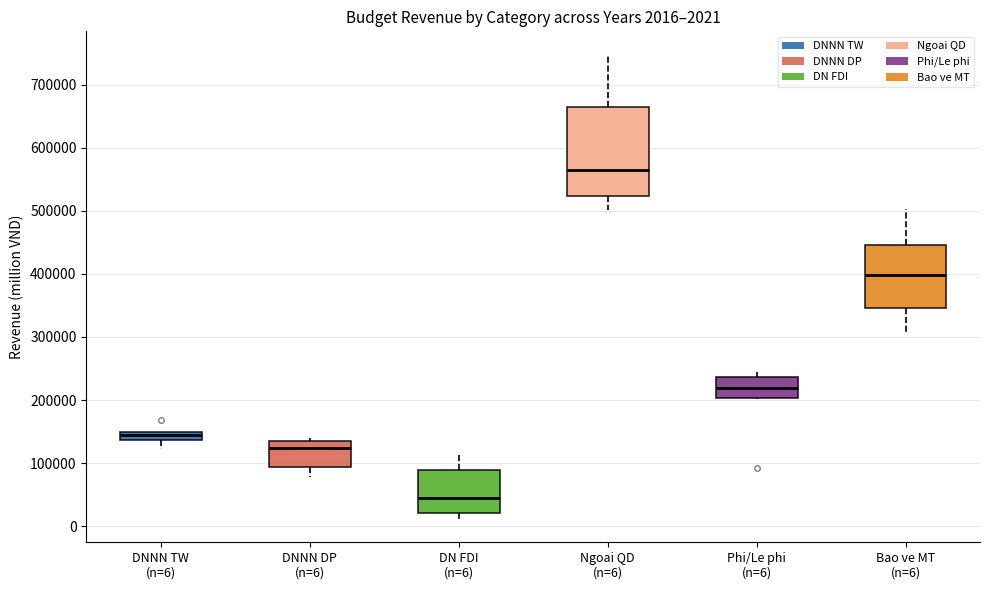

Which box has the lowest median line?

DN FDI (n=6)